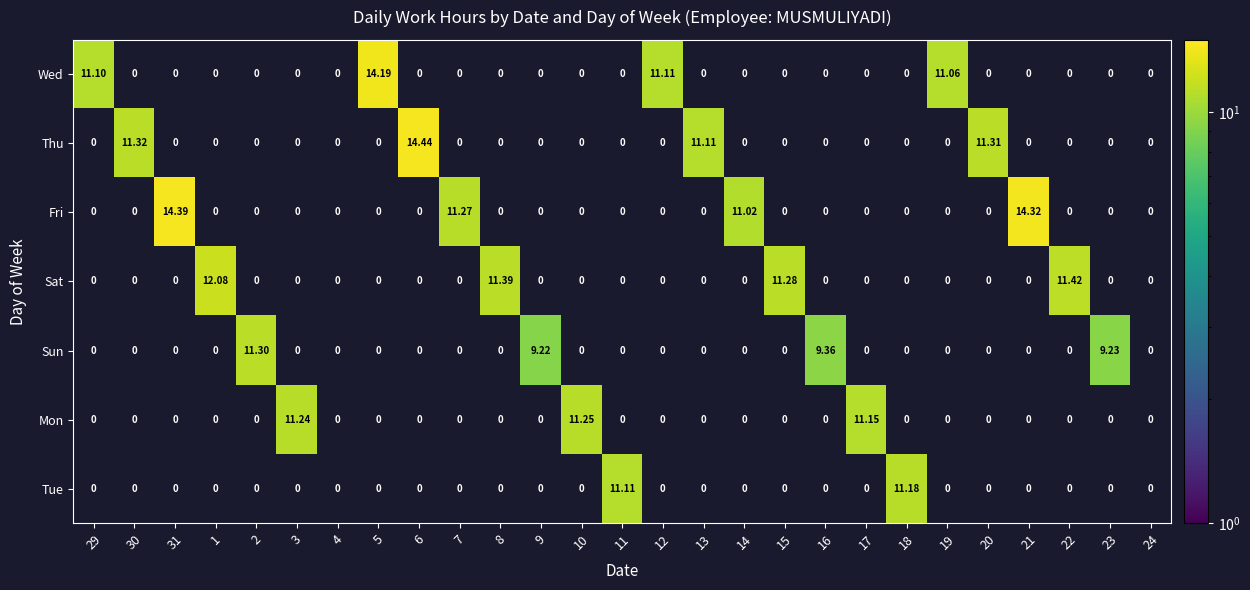

How many values in Sat are above zero?

4